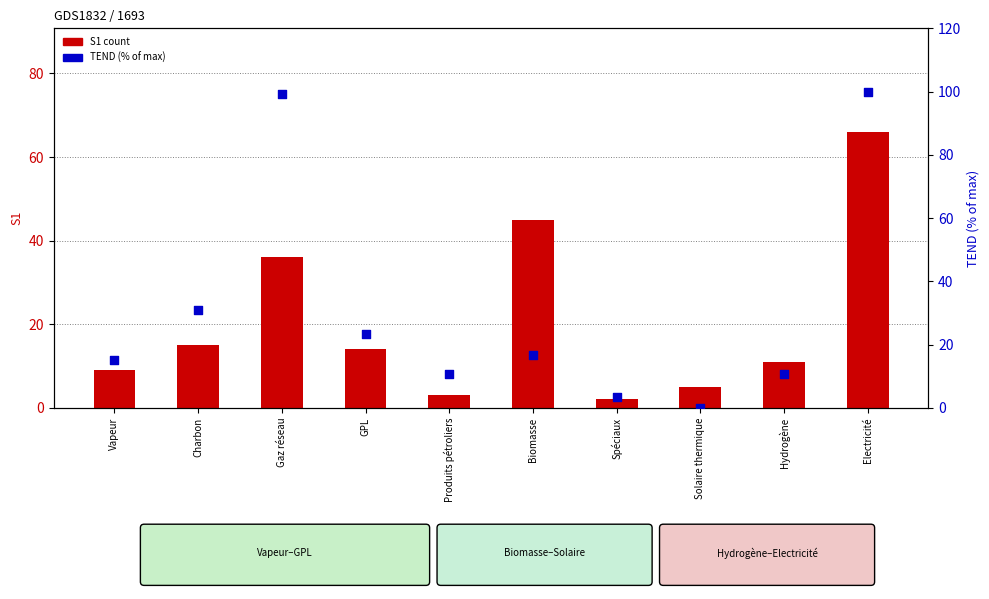

Which series has the largest total across all categories?

TEND (% of max)